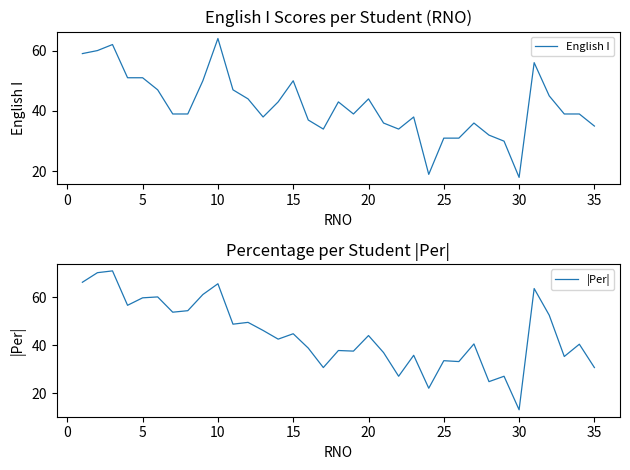

The |Per| series shows 46.2 at 25. True or false?

False